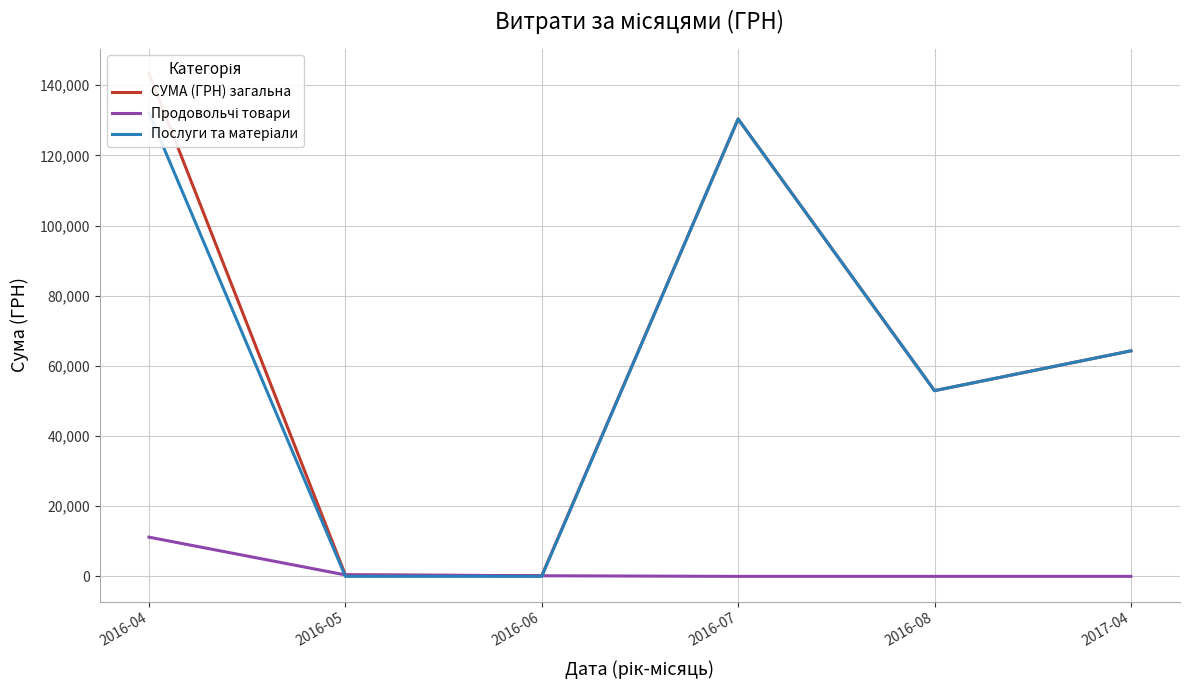

What position from the right is 2016-05?

5